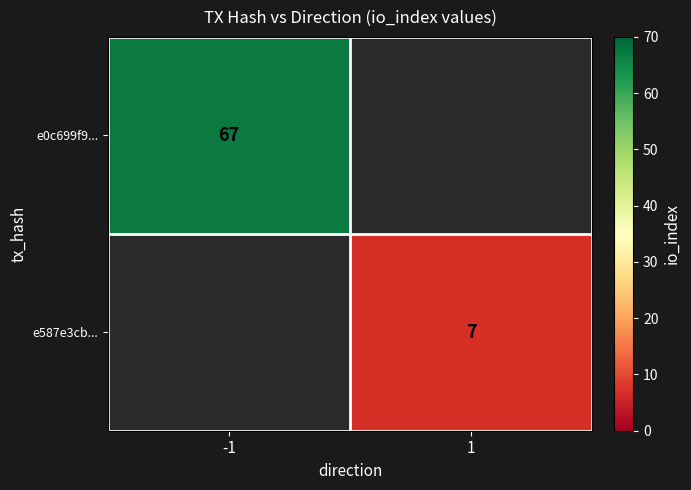

At how many categories does at least one series exceed 62?

1